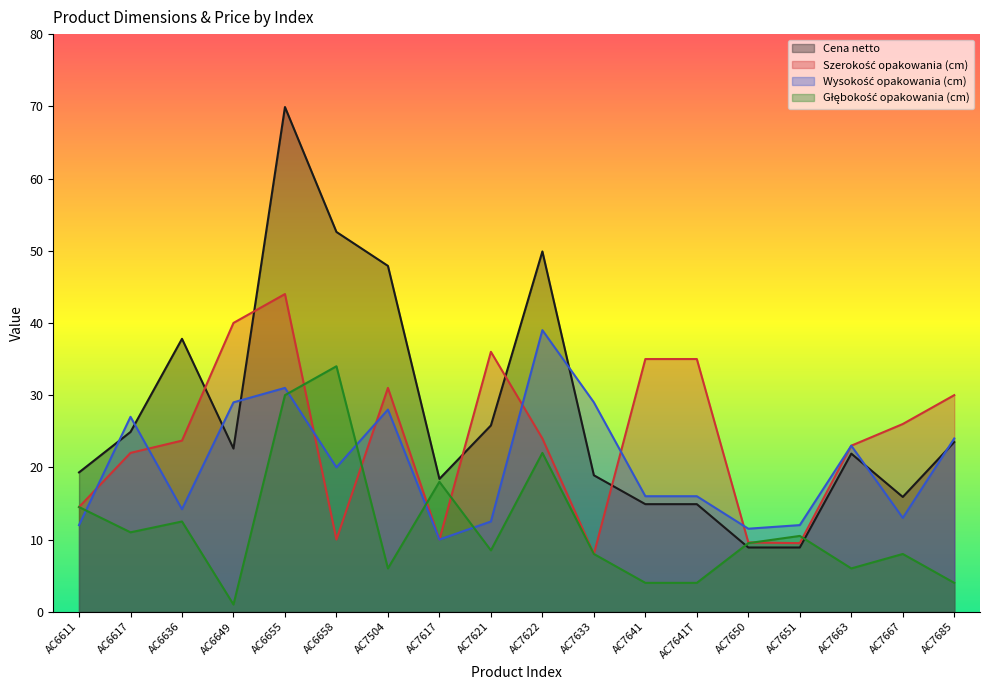

What is the approximate value of Głębokość opakowania (cm) at AC7641?

4.0